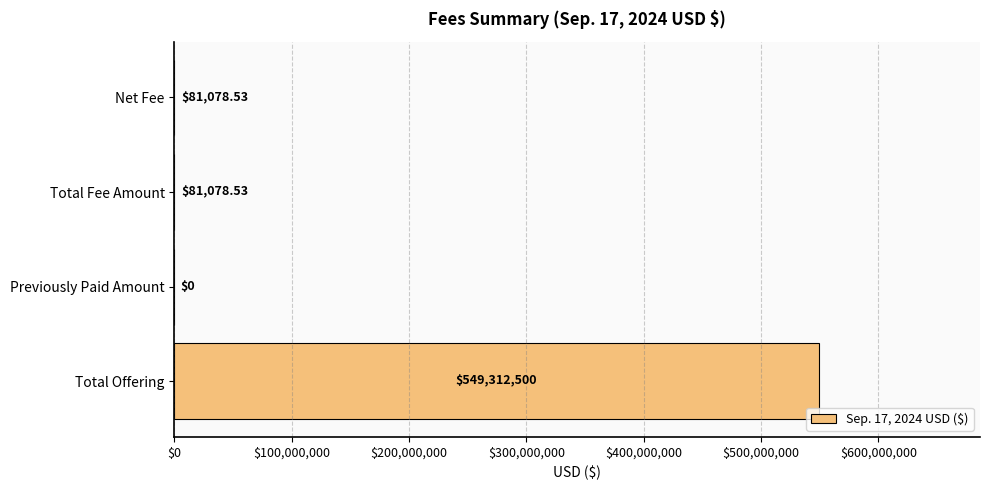

Between Total Fee Amount and Total Offering, which is larger?

Total Offering